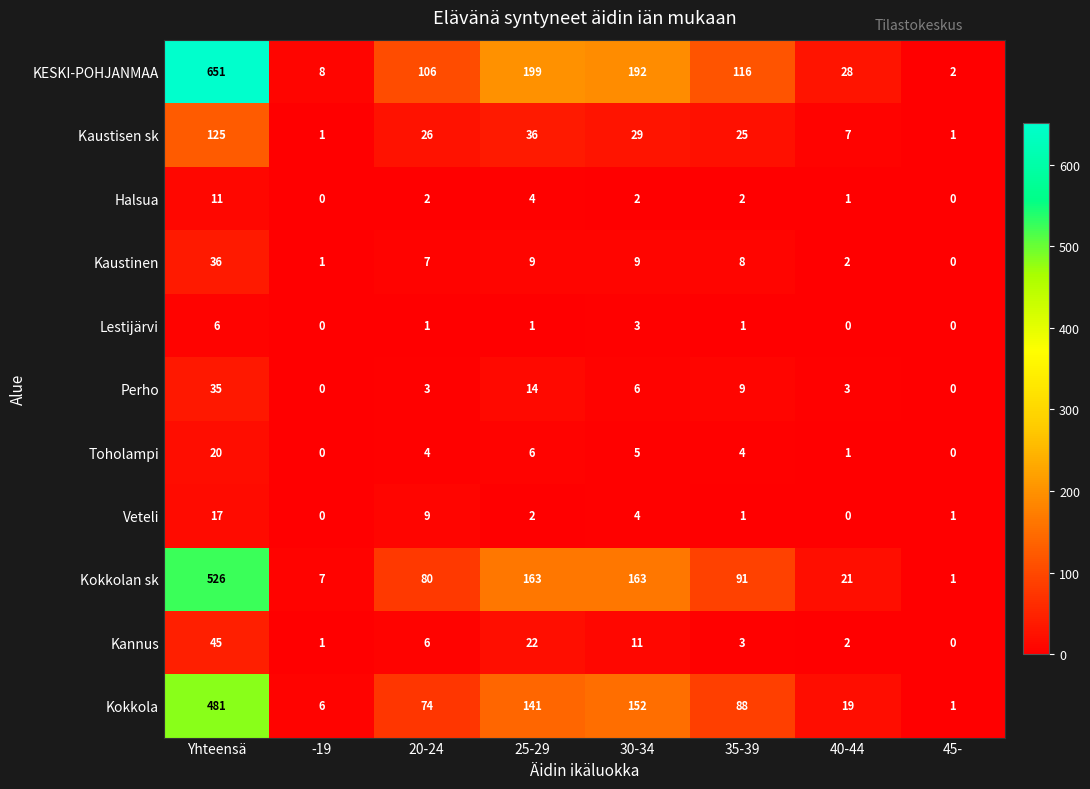

Count the Lestijärvi values in the range 0 to 3.

7